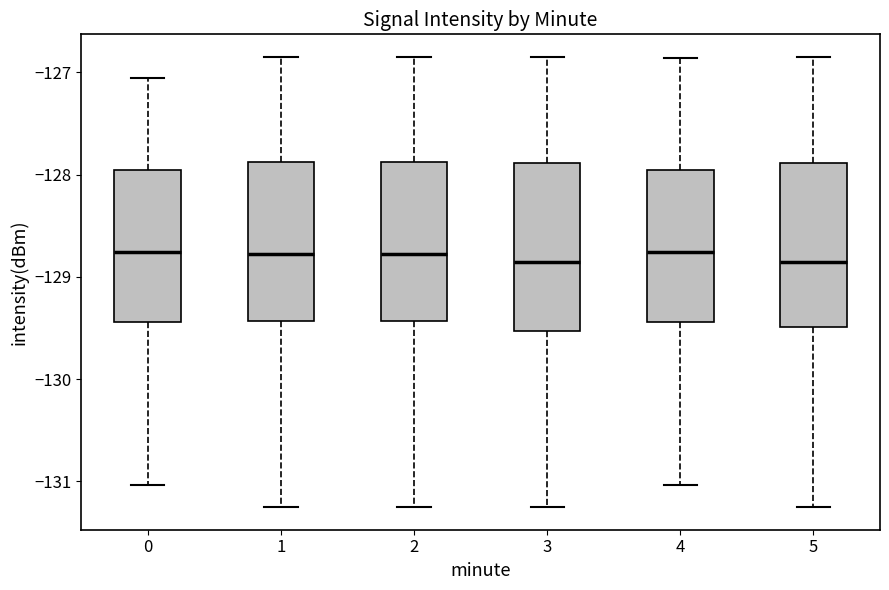

Reading left to right, read every box against the y-axis: the position of its median line, the range the box covers, and the ends of its whiskers. The values are not printed on the chart, so give them approximately, as read against the axis.

0: median -128.8, box -129.4 to -128.0, whiskers -131.0 to -127.1
1: median -128.8, box -129.4 to -127.9, whiskers -131.3 to -126.8
2: median -128.8, box -129.4 to -127.9, whiskers -131.3 to -126.8
3: median -128.9, box -129.5 to -127.9, whiskers -131.3 to -126.8
4: median -128.8, box -129.4 to -128.0, whiskers -131.0 to -126.9
5: median -128.9, box -129.5 to -127.9, whiskers -131.3 to -126.8